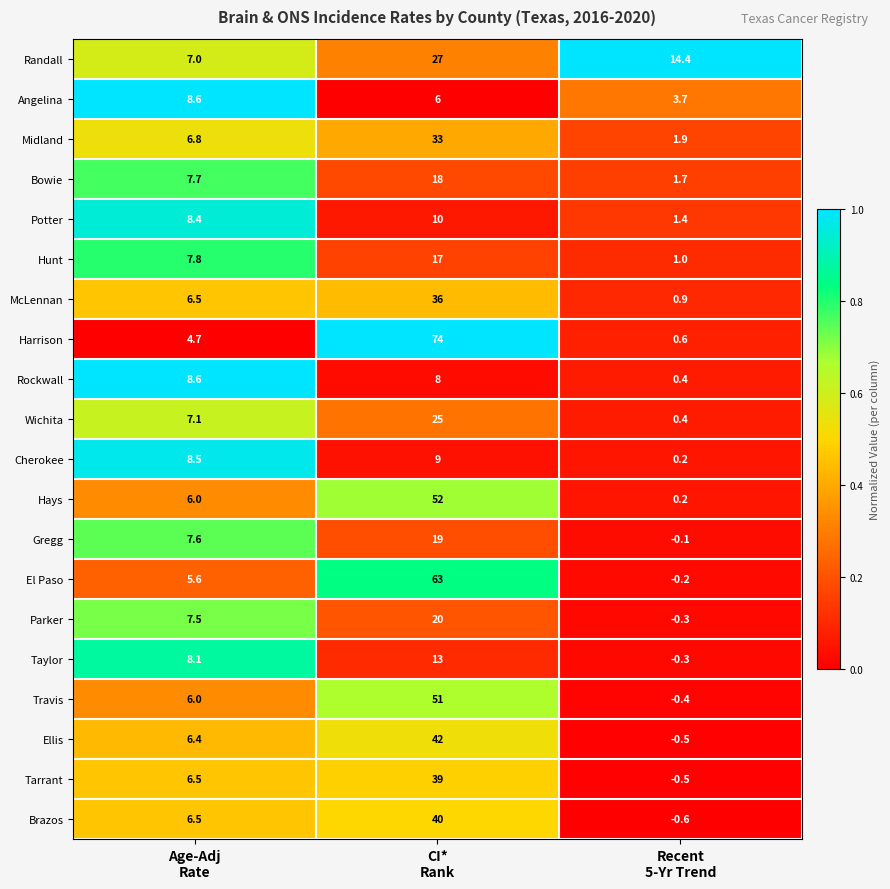

Which series has the largest total across all categories?

Harrison